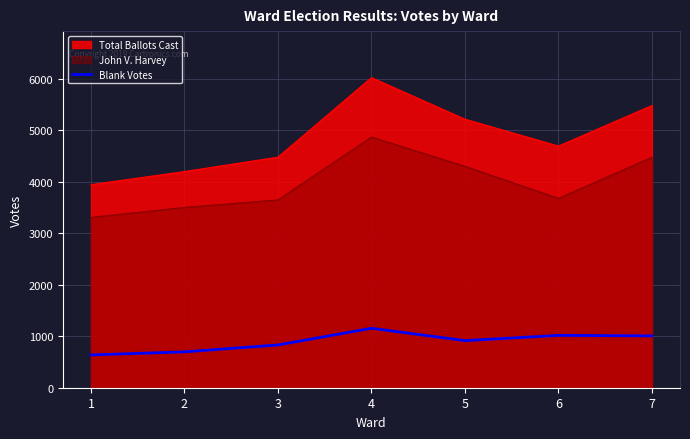

Does the chart display data point markers on the line(s)?

No